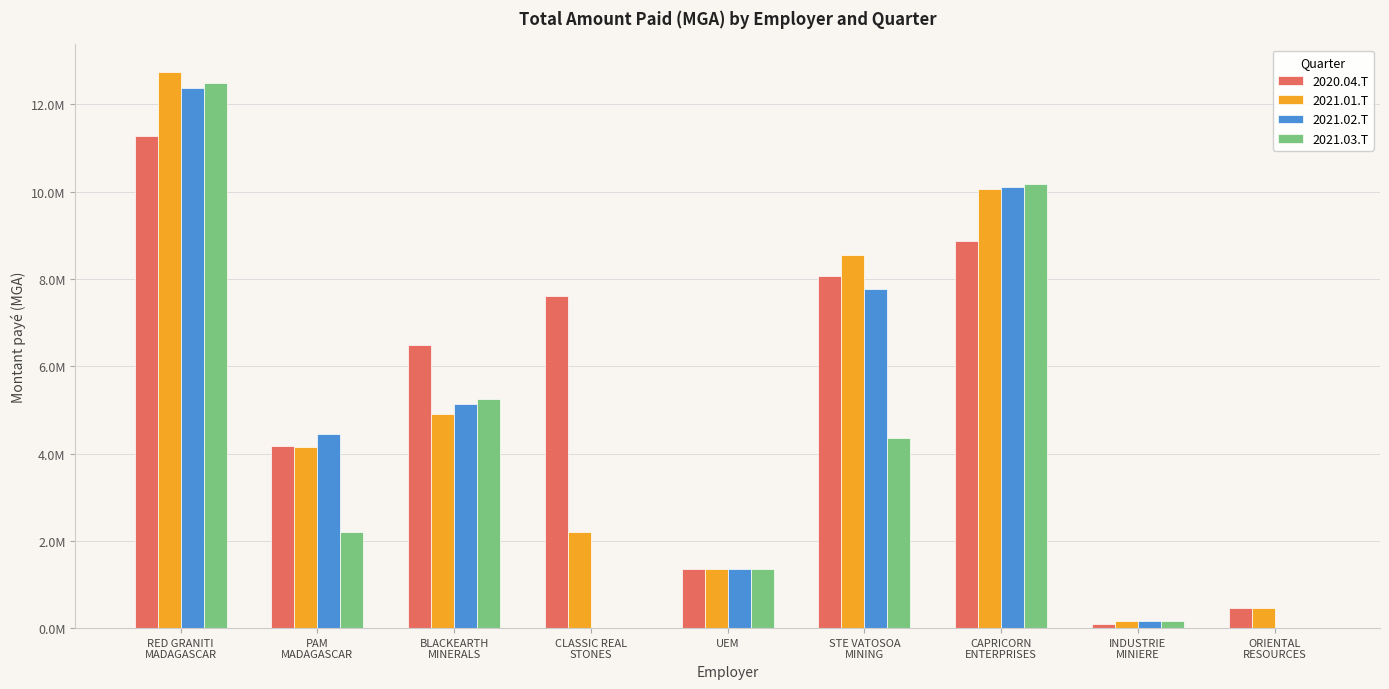

What are all the series names shown in the legend?

2020.04.T, 2021.01.T, 2021.02.T, 2021.03.T